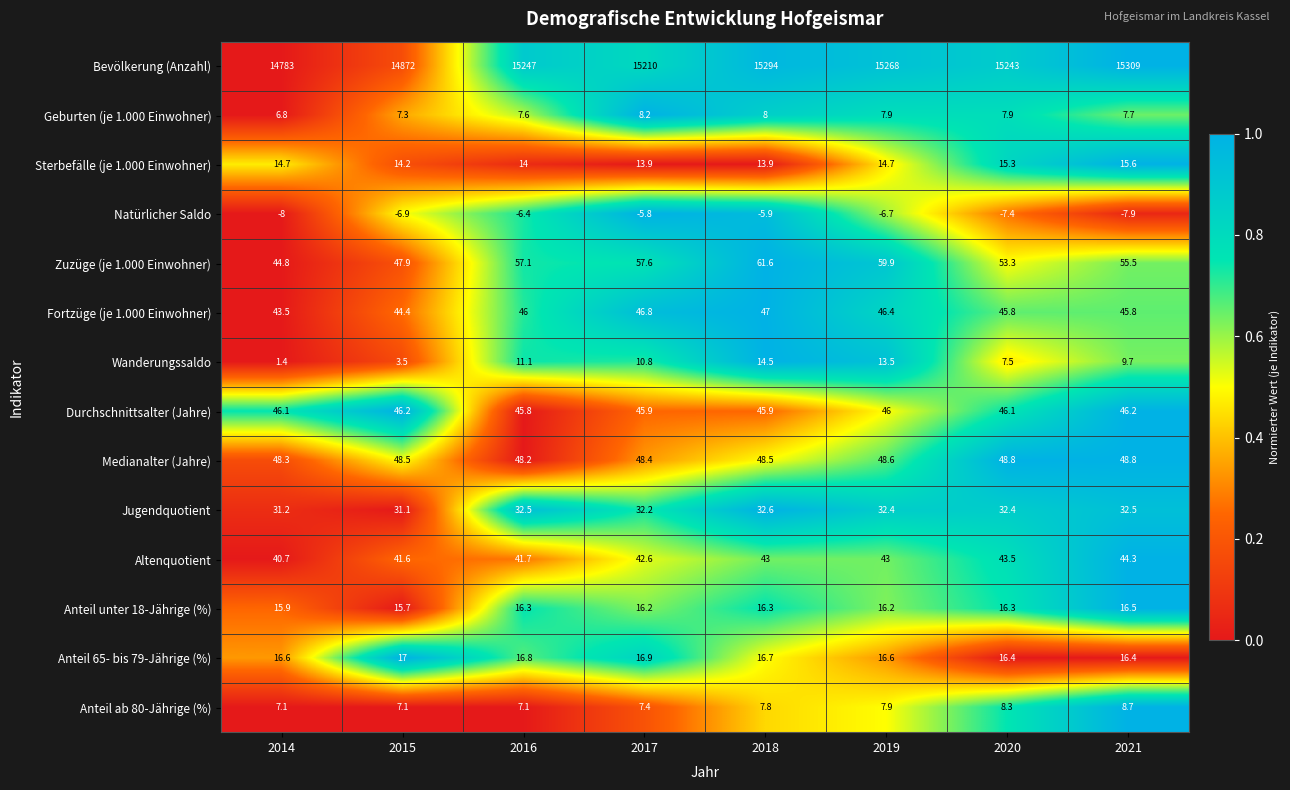

What is the difference between the highest and lowest values at 2018?

15299.9